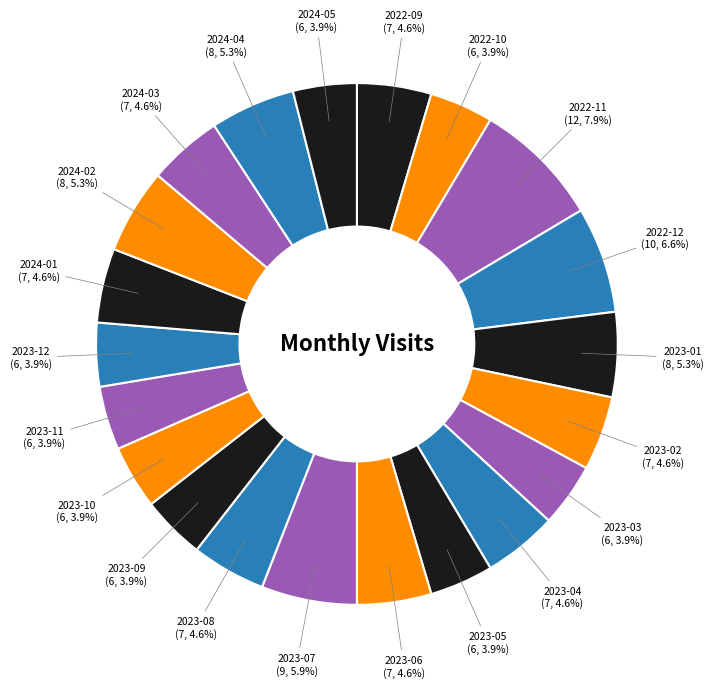

Which category has the biggest portion of the pie?

2022-11